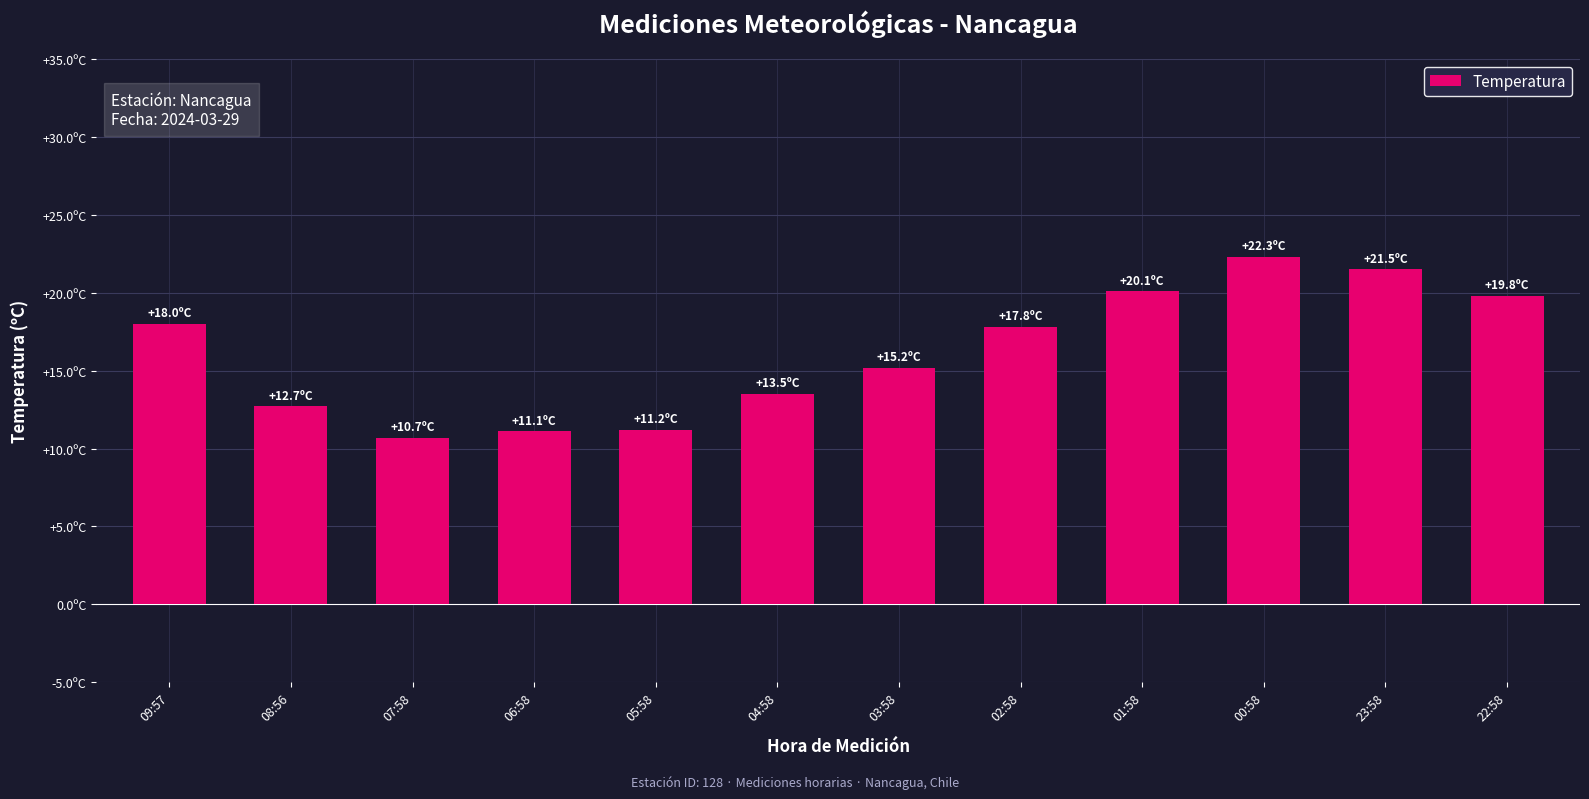

What is the label of the 10th bar from the right?

07:58